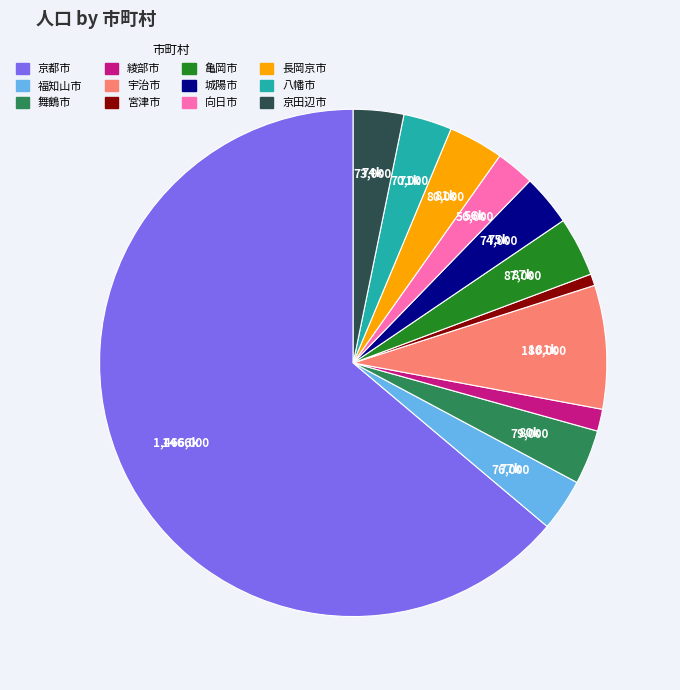

True or false: 京都市 accounts for 64% of the total.

True